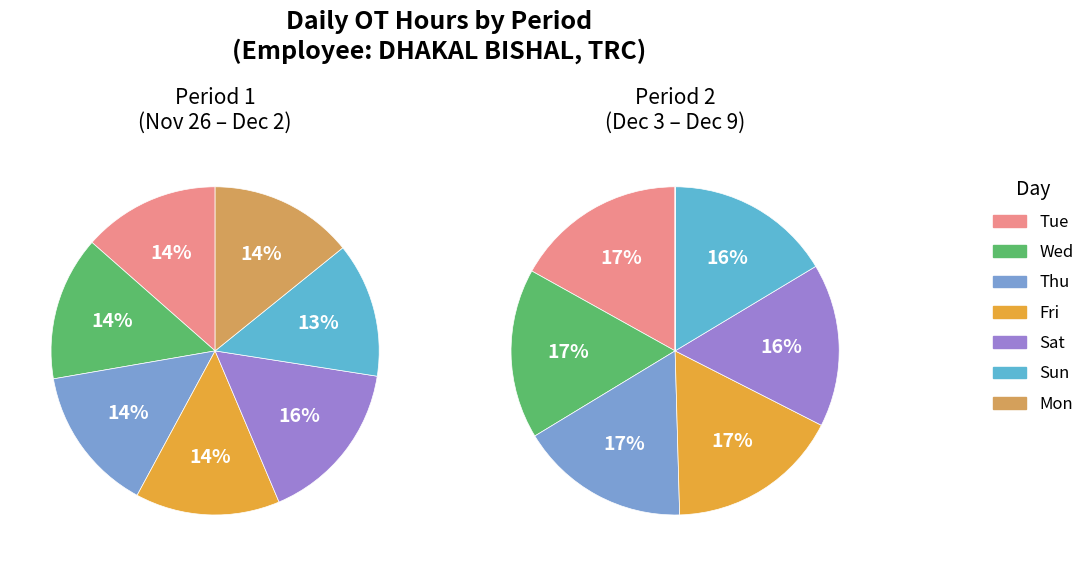

What portion of the pie excludes Fri?

85.7%